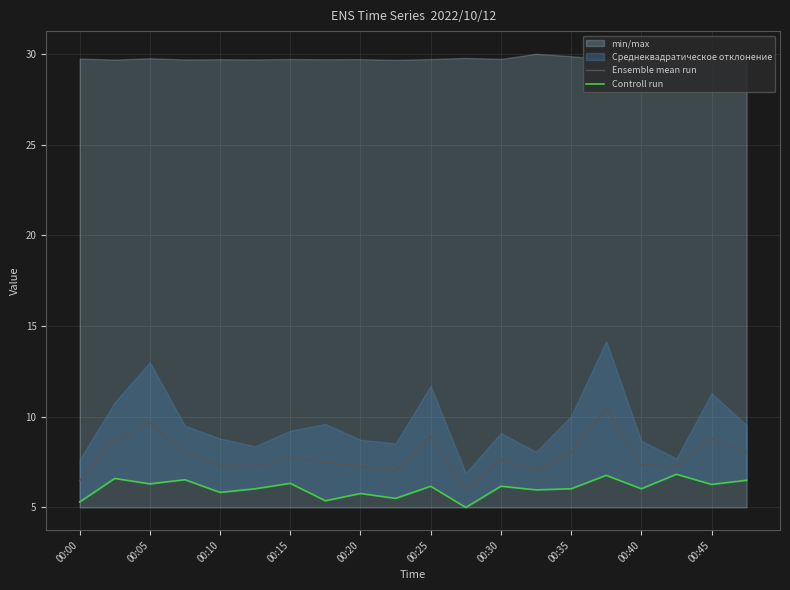

The Ensemble mean run series shows 2.0 at 00:05. True or false?

False